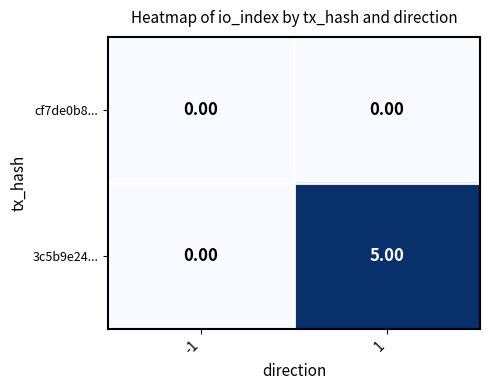

Which series has the largest total across all categories?

3c5b9e24...